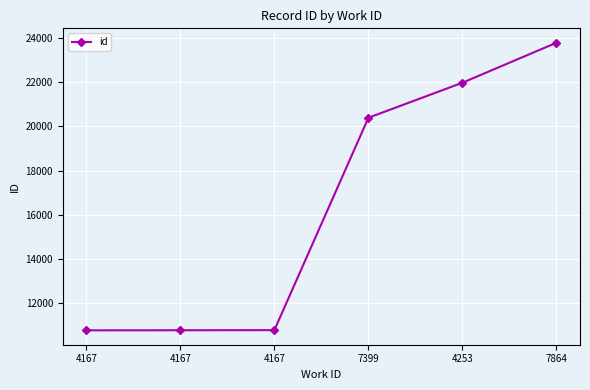

Is this an area chart (filled region under the line)?

No